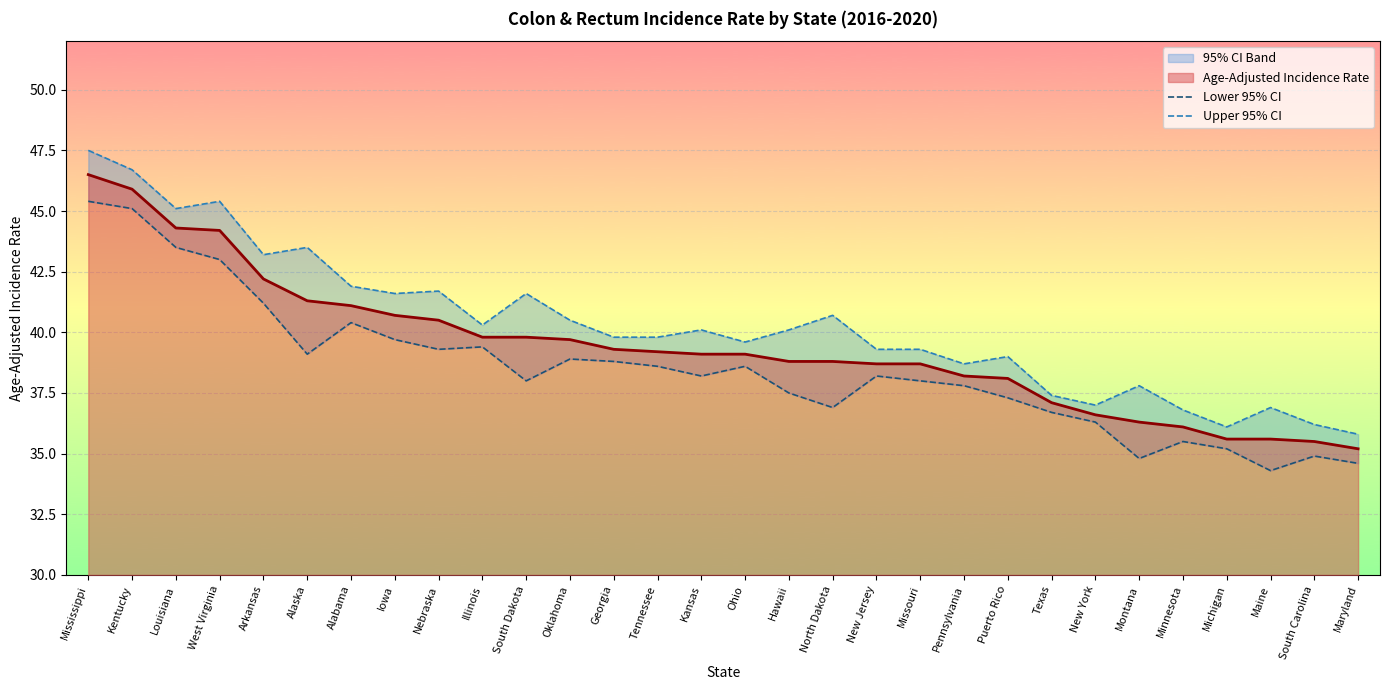

True or false: Upper 95% CI and Lower 95% CI cross at least once.

False